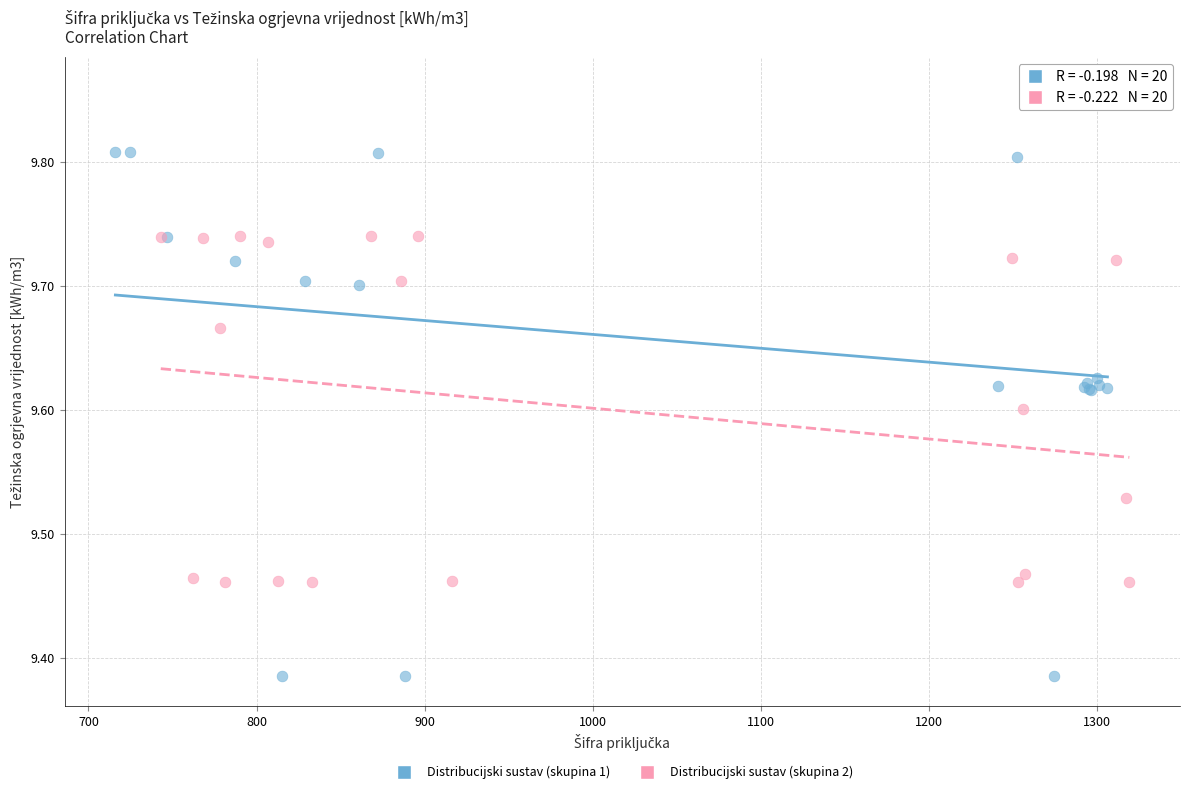

Which series has the widest spread of Y values?

Distribucijski sustav (skupina 1)